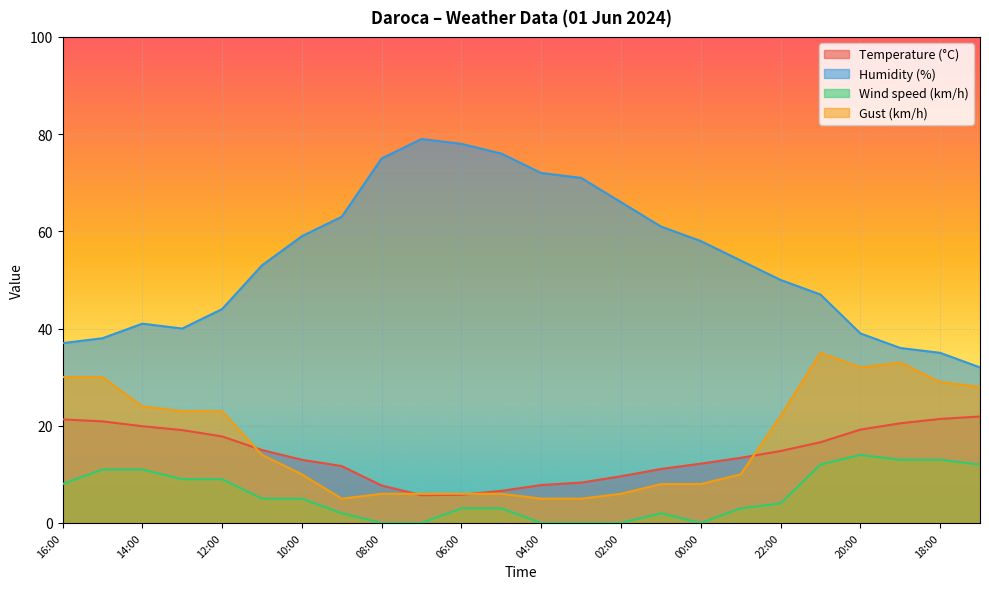

True or false: Gust (km/h) has a value of 33.0 at 19:00.

True